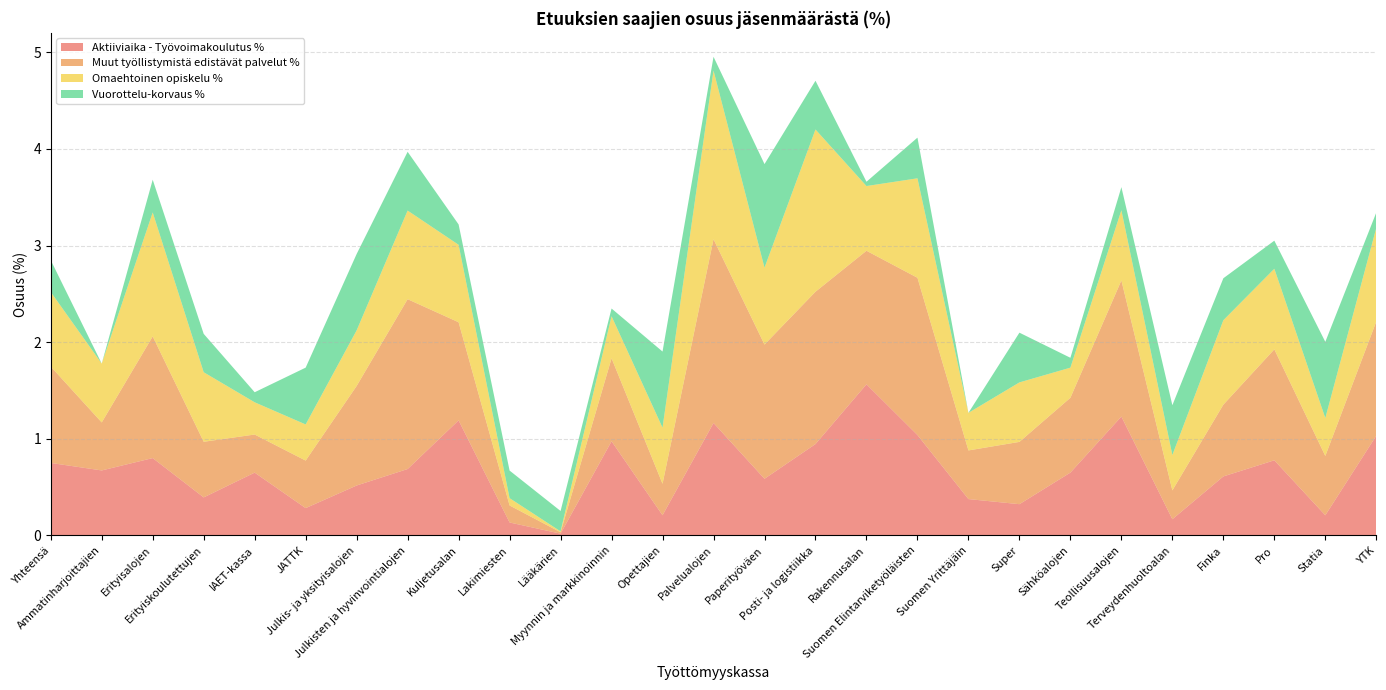

Reading left to right, what are all the values shown in this chart?

Aktiiviaika - Työvoimakoulutus %: Yhteensä=0.8	Ammatinharjoittajien=0.7	Erityisalojen=0.8	Erityiskoulutettujen=0.4	IAET-kassa=0.7	JATTK=0.3	Julkis- ja yksityisalojen=0.5	Julkisten ja hyvinvointialojen=0.7	Kuljetusalan=1.2	Lakimiesten=0.1	Lääkärien=0.0	Myynnin ja markkinoinnin=1.0	Opettajien=0.2	Palvelualojen=1.2	Paperityöväen=0.6	Posti- ja logistiikka=0.9	Rakennusalan=1.6	Suomen Elintarviketyöläisten=1.0	Suomen Yrittäjäin=0.4	Super=0.3	Sähköalojen=0.7	Teollisuusalojen=1.2	Terveydenhuoltoalan=0.2	Finka=0.6	Pro=0.8	Statia=0.2	YTK=1.0
Muut työllistymistä edistävät palvelut %: Yhteensä=1.0	Ammatinharjoittajien=0.5	Erityisalojen=1.3	Erityiskoulutettujen=0.6	IAET-kassa=0.4	JATTK=0.5	Julkis- ja yksityisalojen=1.0	Julkisten ja hyvinvointialojen=1.8	Kuljetusalan=1.0	Lakimiesten=0.2	Lääkärien=0.0	Myynnin ja markkinoinnin=0.9	Opettajien=0.3	Palvelualojen=1.9	Paperityöväen=1.4	Posti- ja logistiikka=1.6	Rakennusalan=1.4	Suomen Elintarviketyöläisten=1.6	Suomen Yrittäjäin=0.5	Super=0.6	Sähköalojen=0.8	Teollisuusalojen=1.4	Terveydenhuoltoalan=0.3	Finka=0.7	Pro=1.1	Statia=0.6	YTK=1.2
Omaehtoinen opiskelu %: Yhteensä=0.8	Ammatinharjoittajien=0.6	Erityisalojen=1.3	Erityiskoulutettujen=0.7	IAET-kassa=0.3	JATTK=0.4	Julkis- ja yksityisalojen=0.6	Julkisten ja hyvinvointialojen=0.9	Kuljetusalan=0.8	Lakimiesten=0.1	Lääkärien=0.0	Myynnin ja markkinoinnin=0.4	Opettajien=0.6	Palvelualojen=1.7	Paperityöväen=0.8	Posti- ja logistiikka=1.7	Rakennusalan=0.7	Suomen Elintarviketyöläisten=1.0	Suomen Yrittäjäin=0.4	Super=0.6	Sähköalojen=0.3	Teollisuusalojen=0.7	Terveydenhuoltoalan=0.4	Finka=0.9	Pro=0.8	Statia=0.4	YTK=1.0
Vuorottelu-korvaus %: Yhteensä=0.3	Ammatinharjoittajien=0.0	Erityisalojen=0.3	Erityiskoulutettujen=0.4	IAET-kassa=0.1	JATTK=0.6	Julkis- ja yksityisalojen=0.8	Julkisten ja hyvinvointialojen=0.6	Kuljetusalan=0.2	Lakimiesten=0.3	Lääkärien=0.2	Myynnin ja markkinoinnin=0.1	Opettajien=0.8	Palvelualojen=0.1	Paperityöväen=1.1	Posti- ja logistiikka=0.5	Rakennusalan=0.0	Suomen Elintarviketyöläisten=0.4	Suomen Yrittäjäin=0.0	Super=0.5	Sähköalojen=0.1	Teollisuusalojen=0.2	Terveydenhuoltoalan=0.5	Finka=0.4	Pro=0.3	Statia=0.8	YTK=0.2